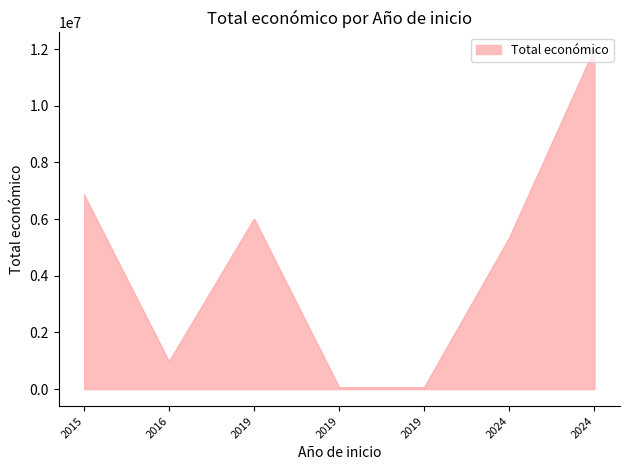

Is this an area chart (filled region under the line)?

Yes